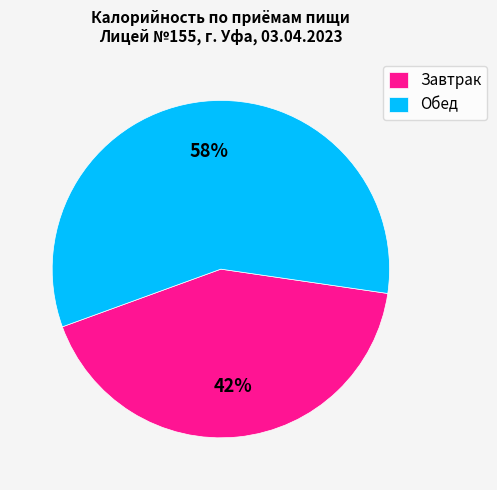

To the nearest percent, what portion does Завтрак represent?

42%